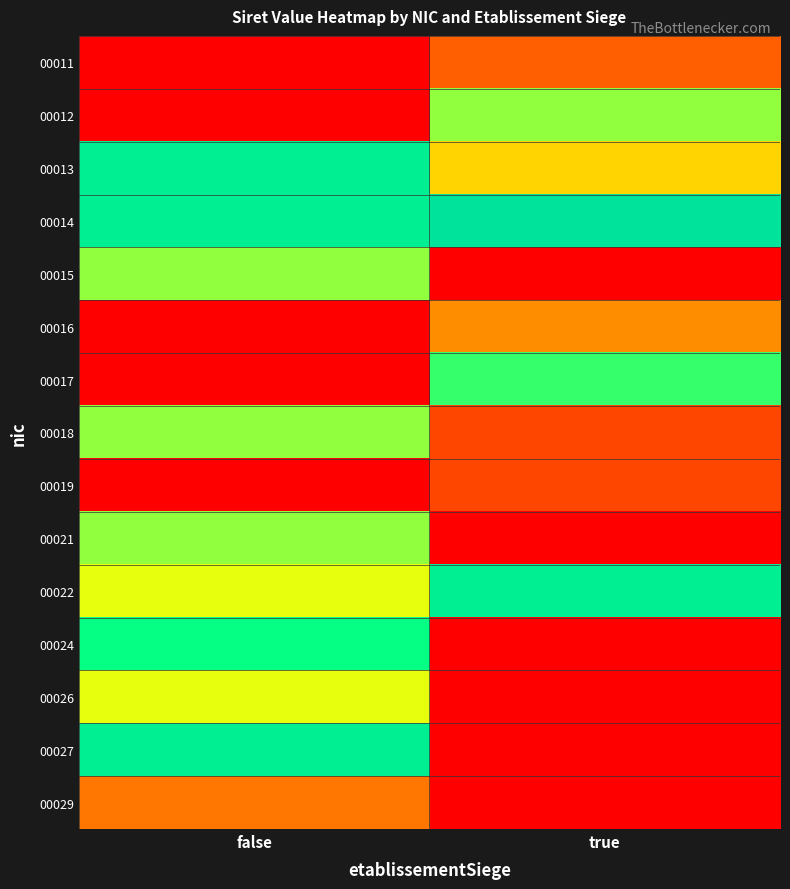

What is the total value across all series at false?

7.1